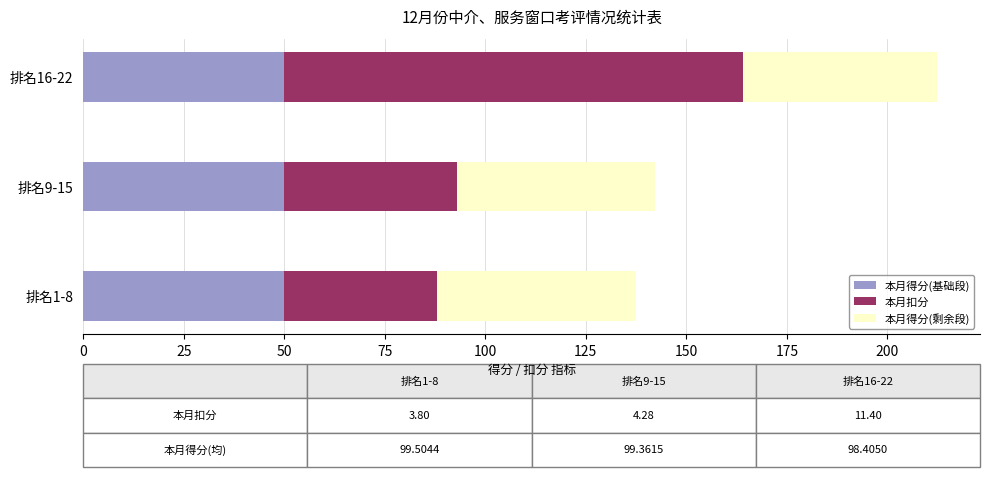

What is the minimum value for 本月得分(基础段)?

50.0